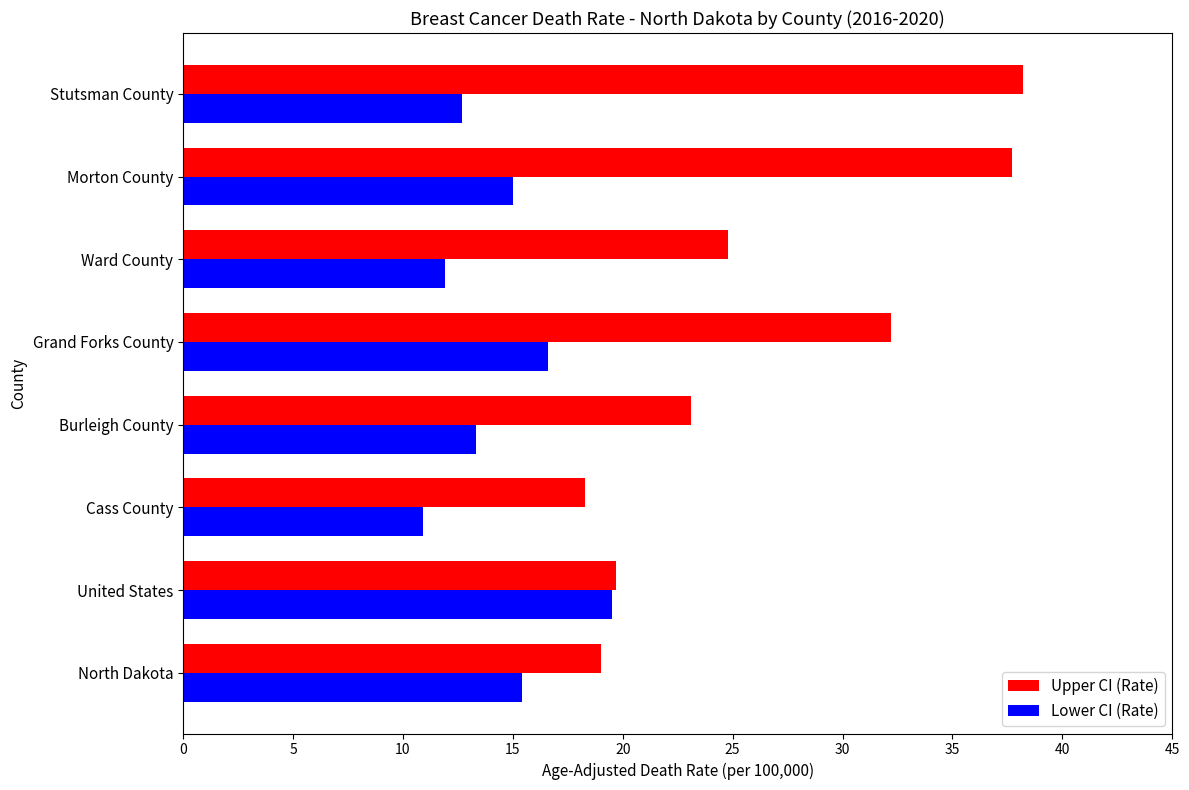

How many data points in Upper CI (Rate) are less than 24?

4